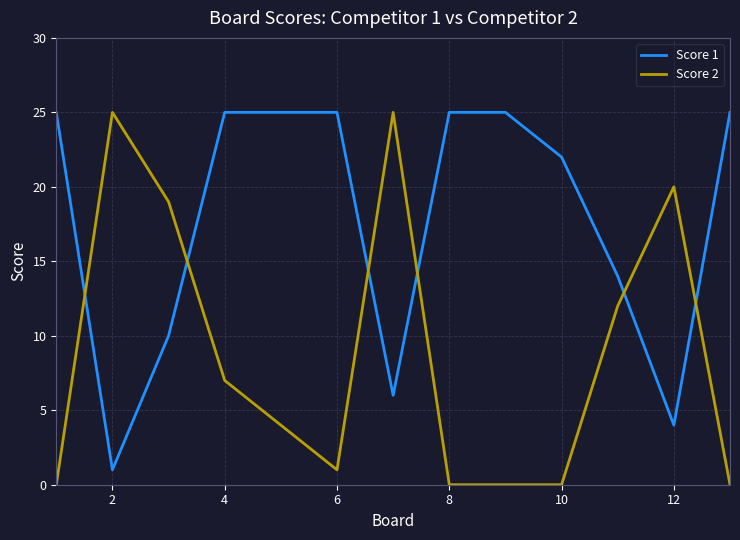

Which series has the largest range (max minus min)?

Score 2